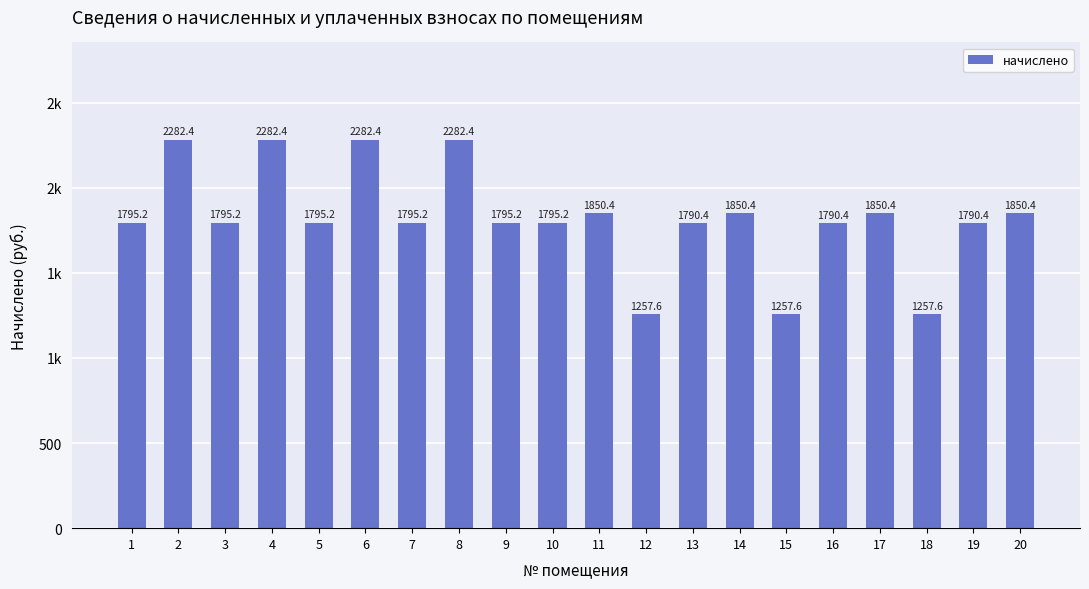

What is the difference between the maximum and second lowest values?

1024.8